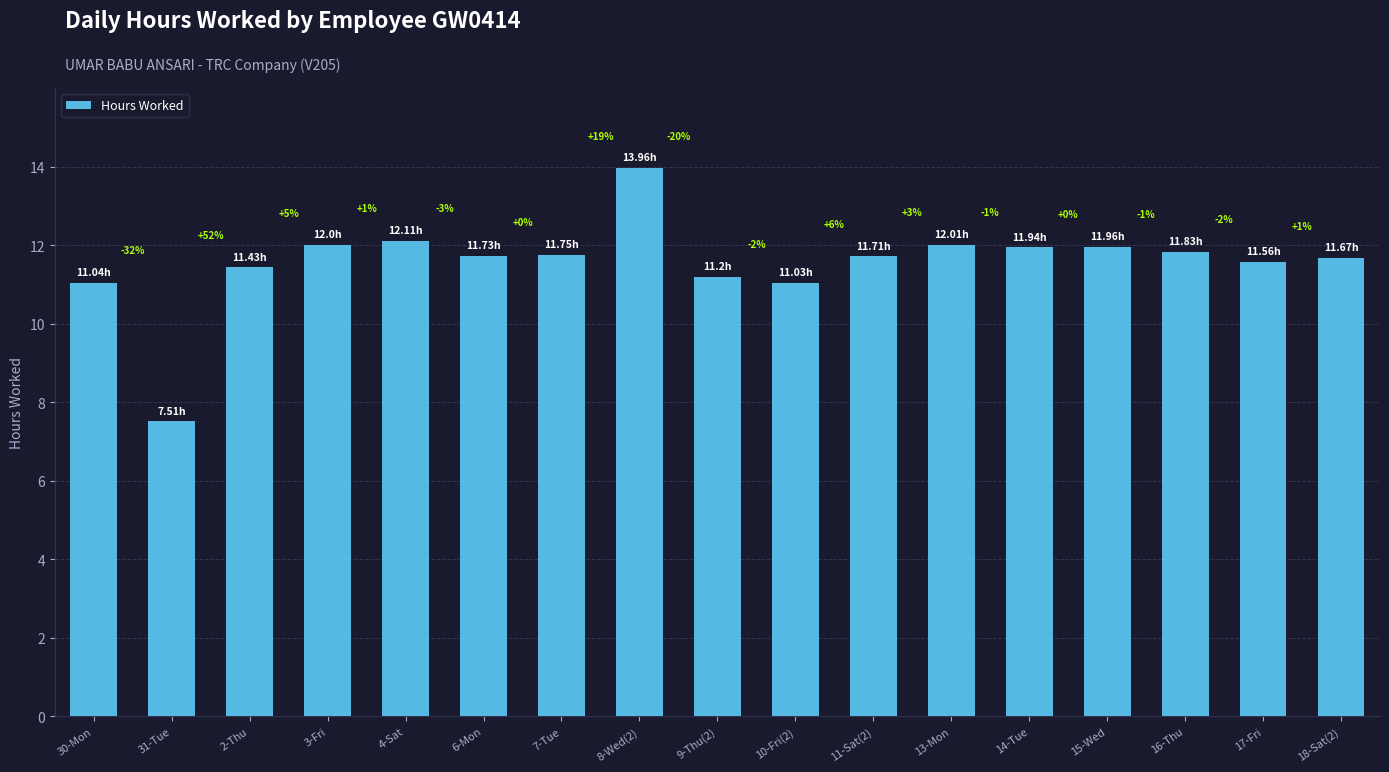

Rank the categories by value from highest to lowest.

8-Wed(2), 4-Sat, 13-Mon, 3-Fri, 15-Wed, 14-Tue, 16-Thu, 7-Tue, 6-Mon, 11-Sat(2), 18-Sat(2), 17-Fri, 2-Thu, 9-Thu(2), 30-Mon, 10-Fri(2), 31-Tue